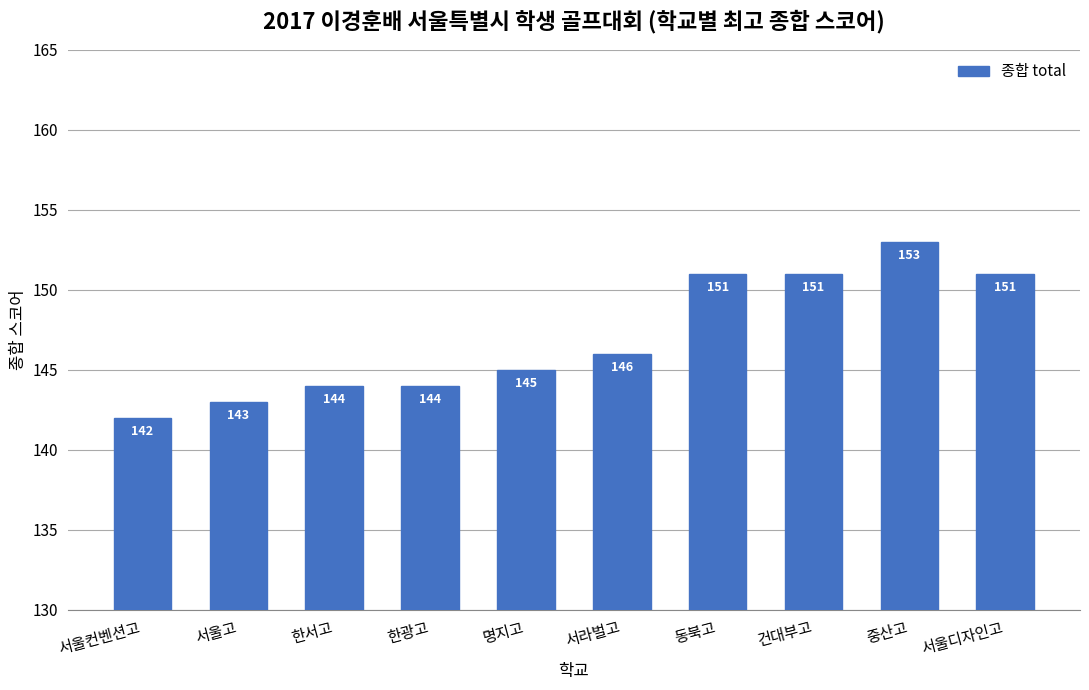

What is the difference between the maximum and minimum values?

11